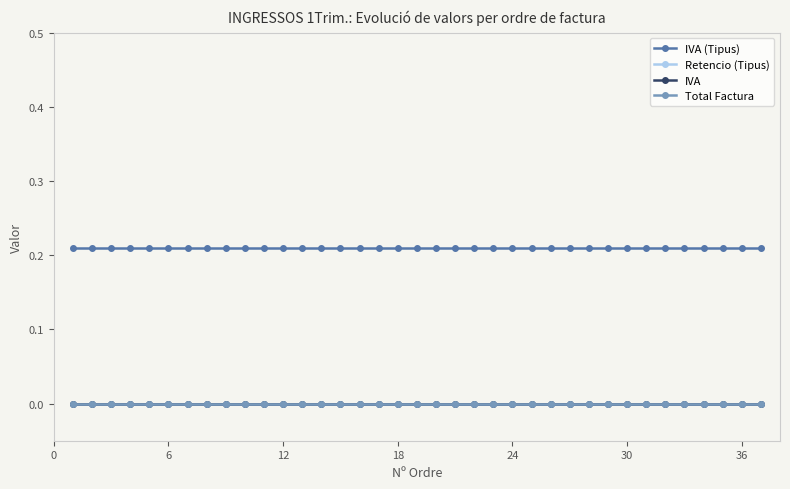

What is the maximum value shown in the chart?

0.2